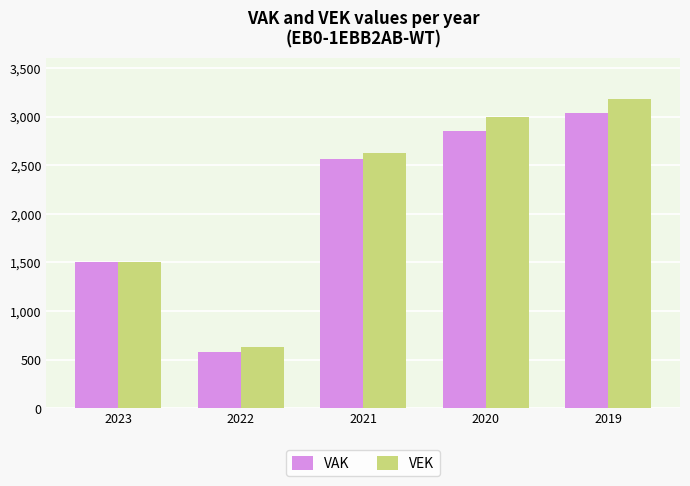

What is the average value of the VEK series?

2185